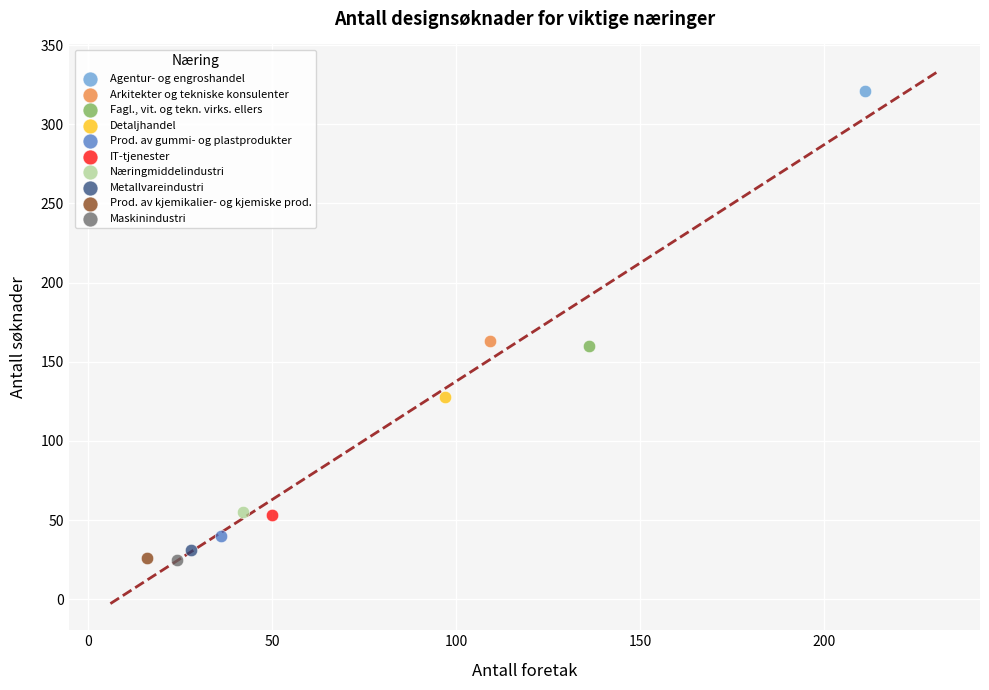

Which series contains the highest Y value?

Agentur- og engroshandel